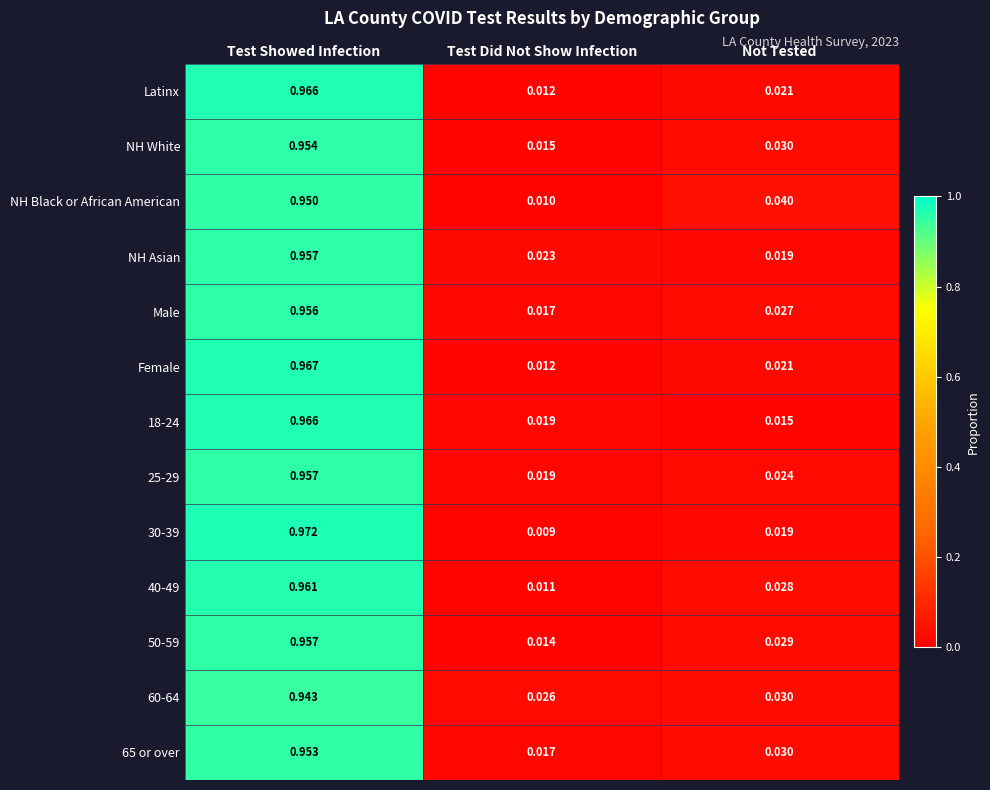

What is the total value across all series at Test Did Not Show Infection?

0.2